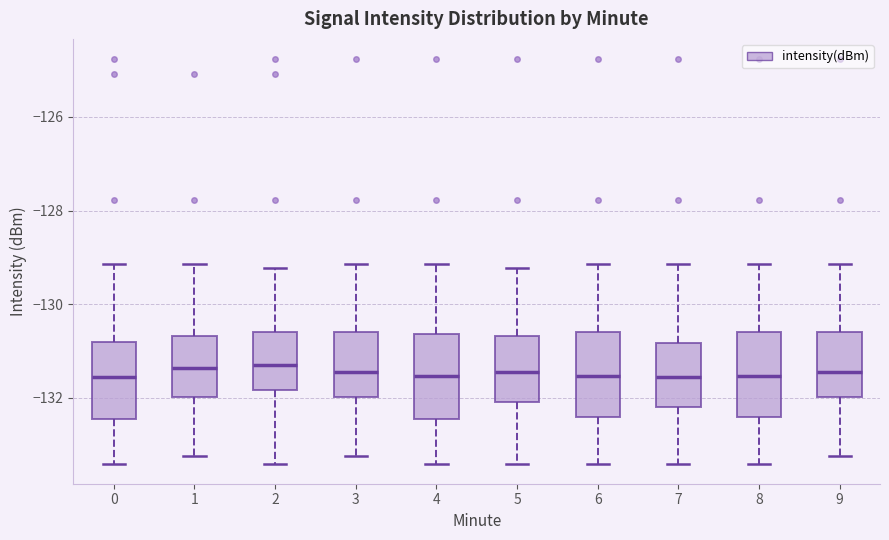

Where does the lower whisker of the box at x = 9 end on the y-axis? The values are not printed on the chart, so give them approximately, as read against the axis.

-133.2